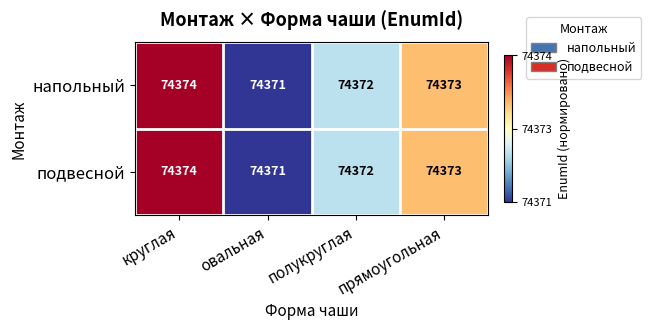

The value of подвесной at круглая is 74374. True or false?

True